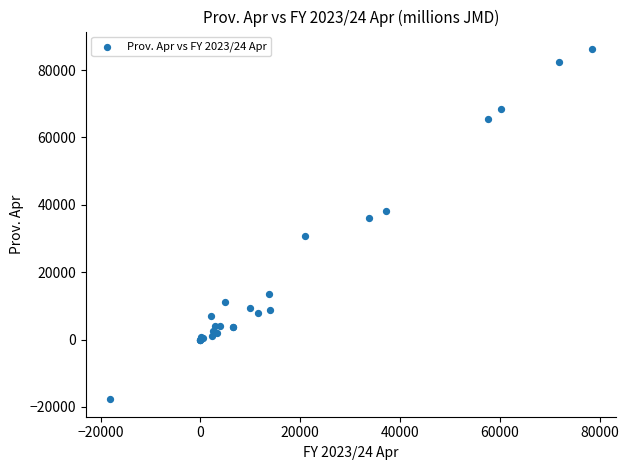

What Y value in the scatter plot is closest to 34265?

36203.3